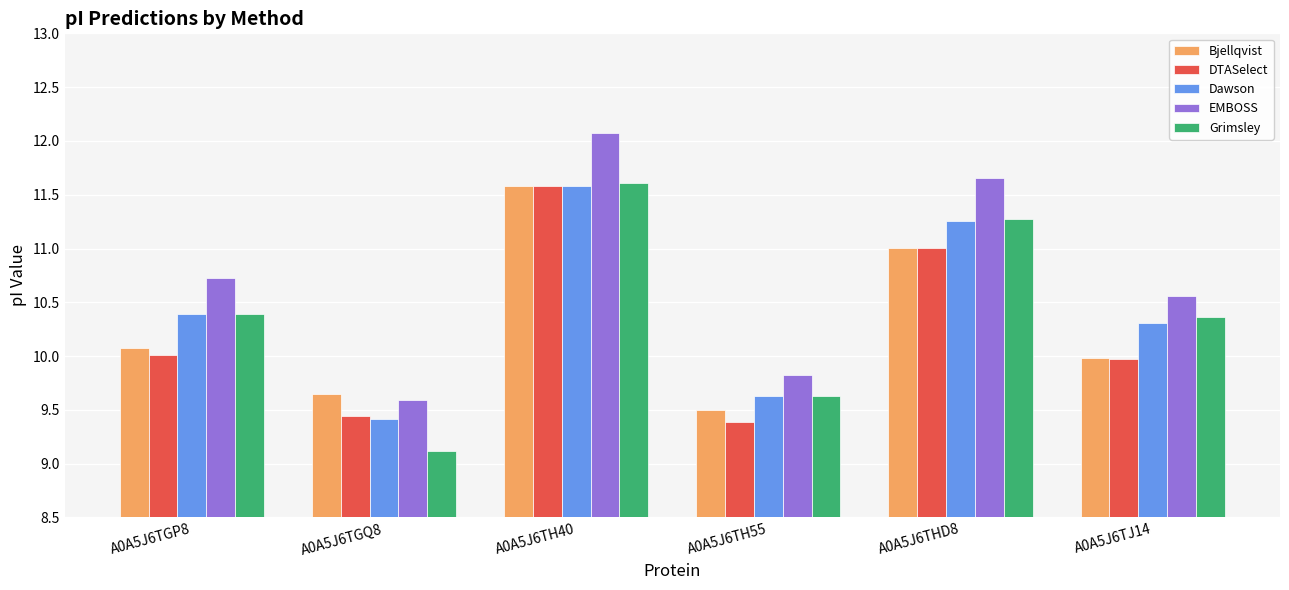

What is the difference between the highest and lowest values at A0A5J6TJ14?

0.6